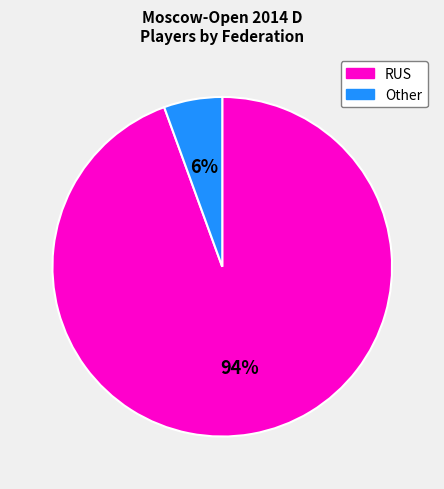

Is the sum of Other and RUS greater than half?

Yes